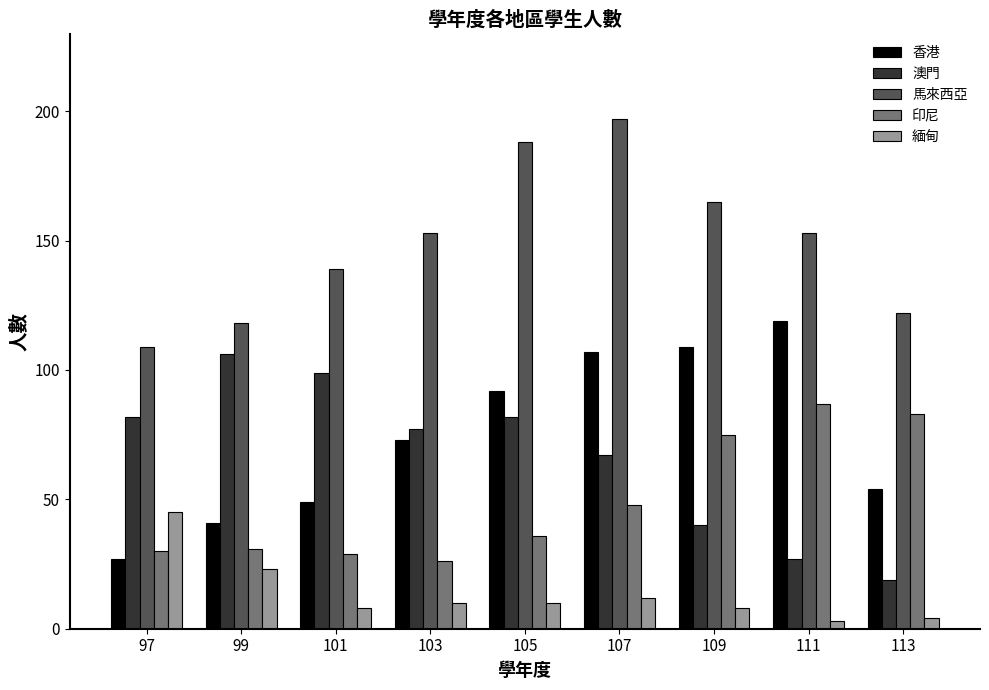

How many categories are shown in the chart?

9